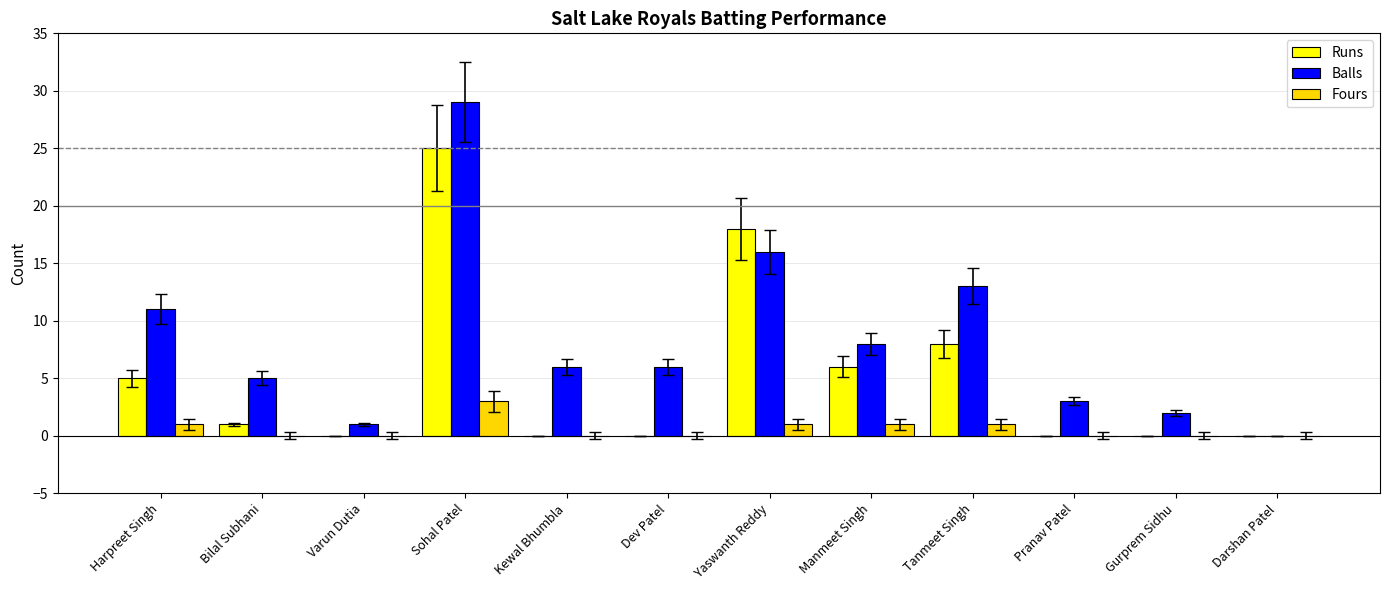

Which series has the widest spread of values?

Balls